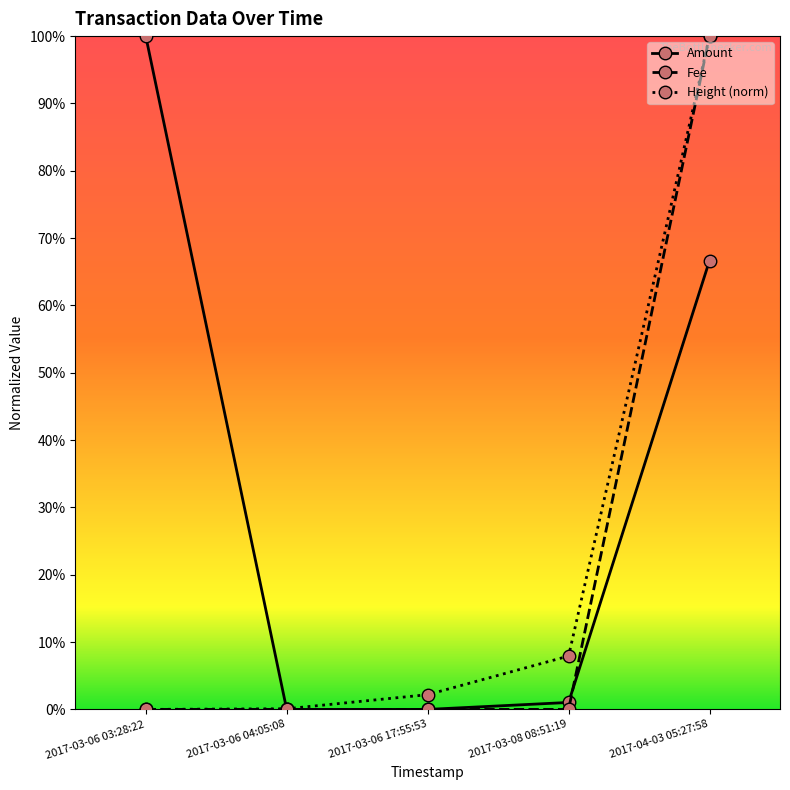

List the series in order of their overall mean, highest first.

Amount, Height (norm), Fee